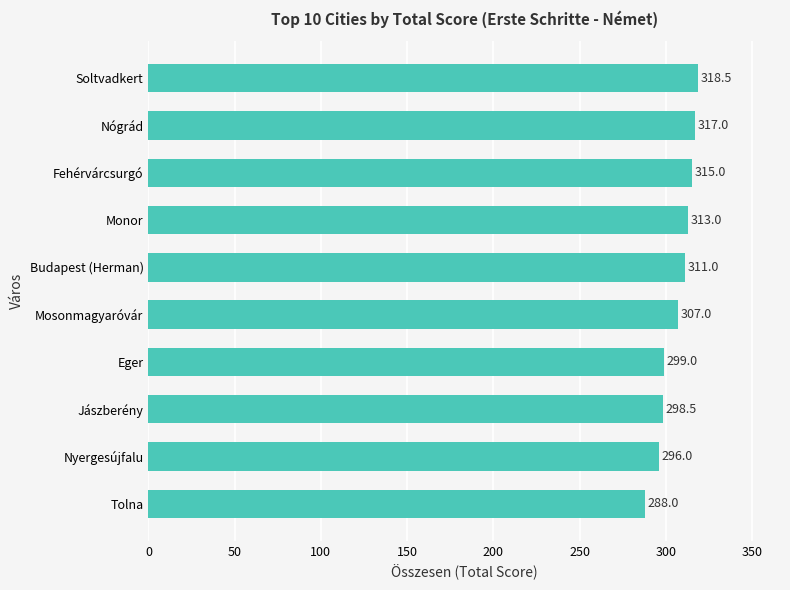

Does the chart contain any negative values?

No